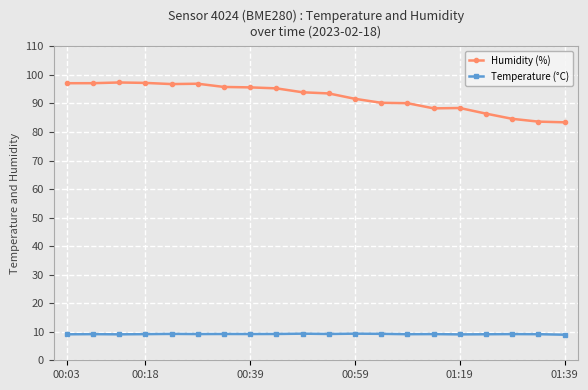

Rank the series by their maximum value, from lowest to highest.

Temperature (°C), Humidity (%)